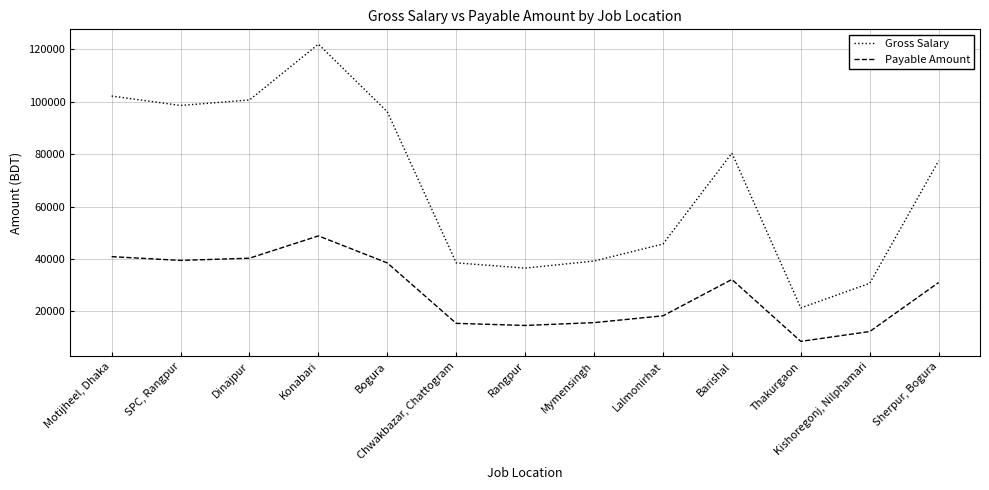

Rank the series by their maximum value, from highest to lowest.

Gross Salary, Payable Amount